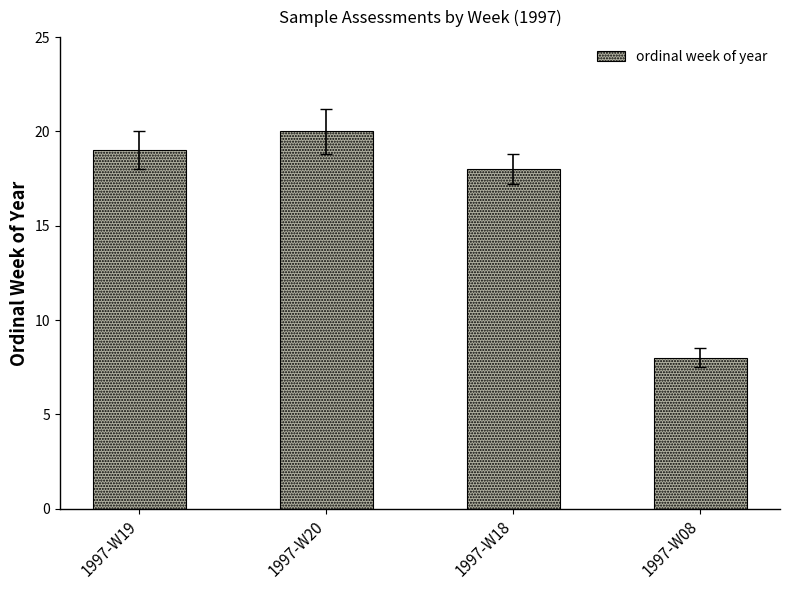

What is the label of the 1st bar from the left?

1997-W19